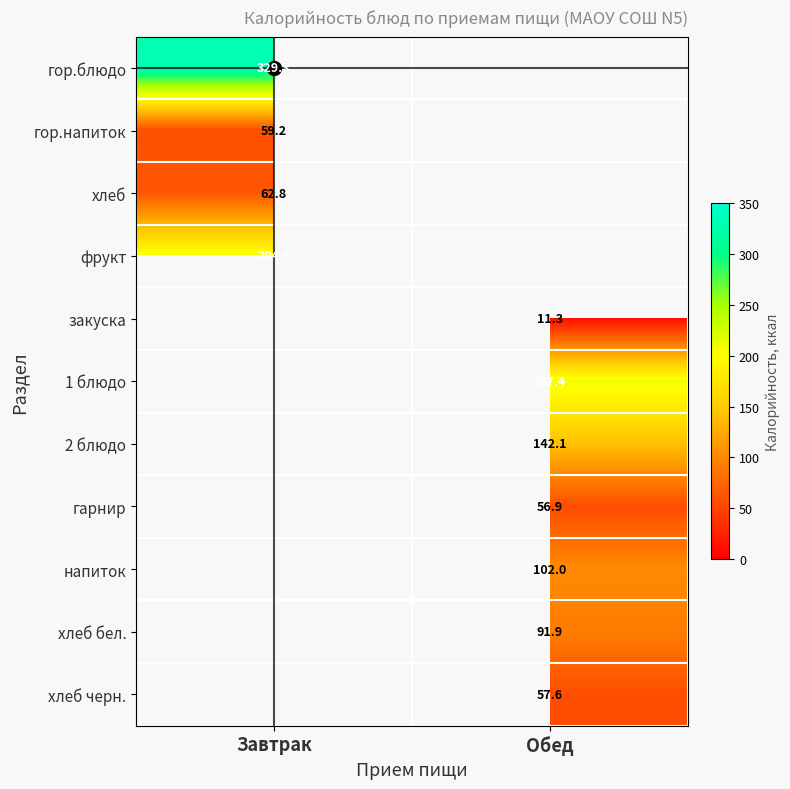

At how many categories does at least one series exceed 312?

1